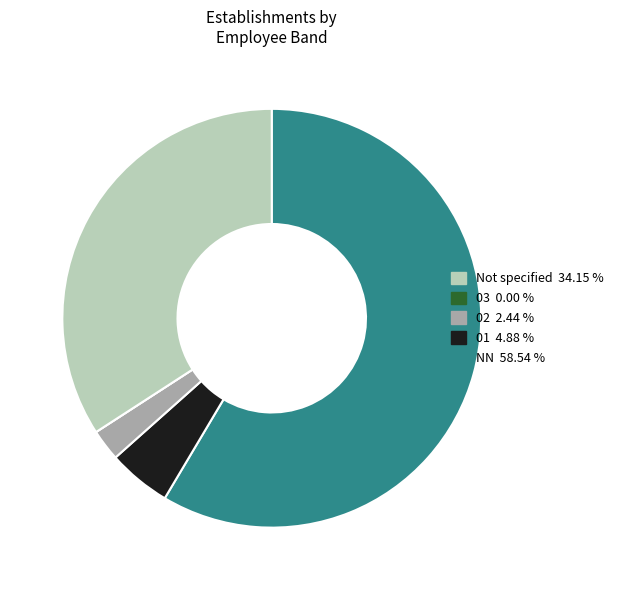

How many slices are in this pie chart?

5